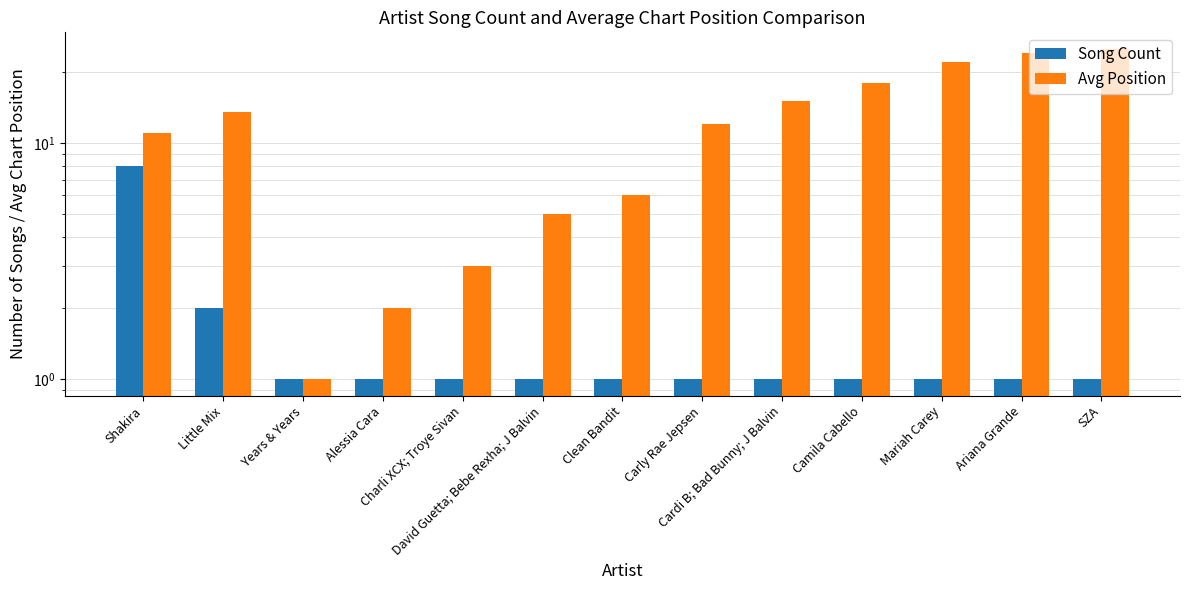

Reading left to right, transcribe all the data shown in this chart.

Song Count: Shakira=8.0	Little Mix=2.0	Years & Years=1.0	Alessia Cara=1.0	Charli XCX; Troye Sivan=1.0	David Guetta; Bebe Rexha; J Balvin=1.0	Clean Bandit=1.0	Carly Rae Jepsen=1.0	Cardi B; Bad Bunny; J Balvin=1.0	Camila Cabello=1.0	Mariah Carey=1.0	Ariana Grande=1.0	SZA=1.0
Avg Position: Shakira=11.0	Little Mix=13.5	Years & Years=1.0	Alessia Cara=2.0	Charli XCX; Troye Sivan=3.0	David Guetta; Bebe Rexha; J Balvin=5.0	Clean Bandit=6.0	Carly Rae Jepsen=12.0	Cardi B; Bad Bunny; J Balvin=15.0	Camila Cabello=18.0	Mariah Carey=22.0	Ariana Grande=24.0	SZA=25.0